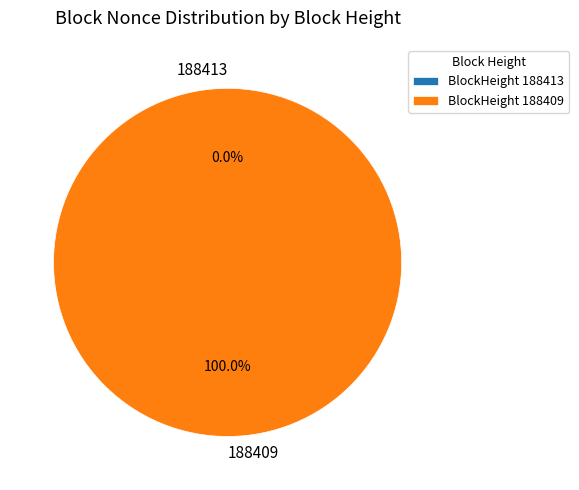

How much of the chart is everything except 188413?

100.0%